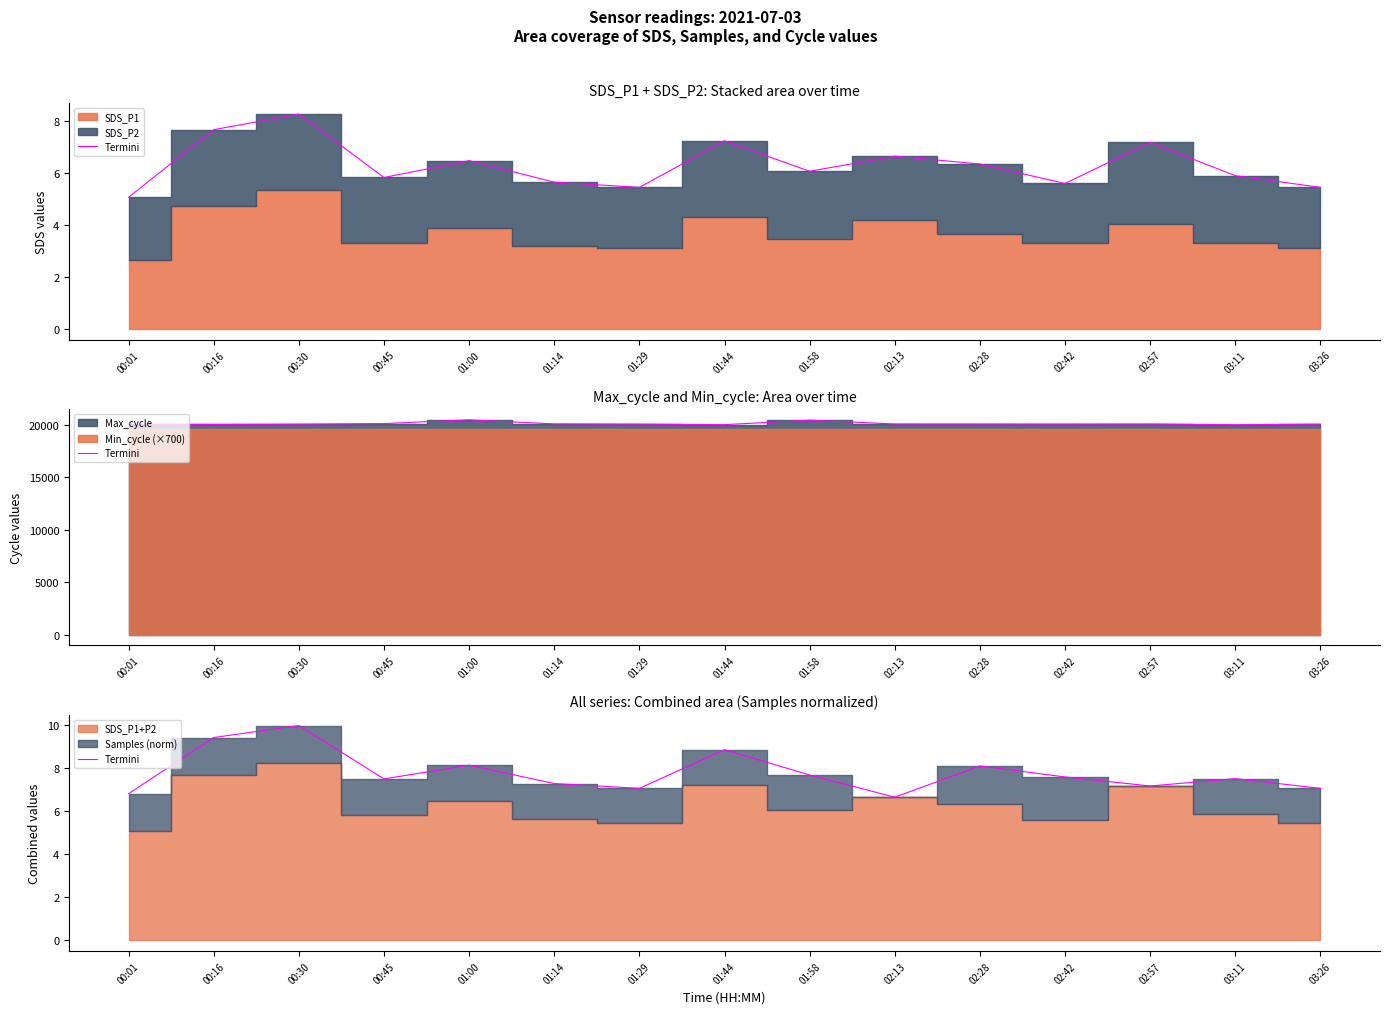

Reading right to left, list all the values displayed in this chart.

7.1	7.5	7.2	7.6	8.1	6.7	7.7	8.9	7.1	7.3	8.1	7.5	10.0	9.4	6.8